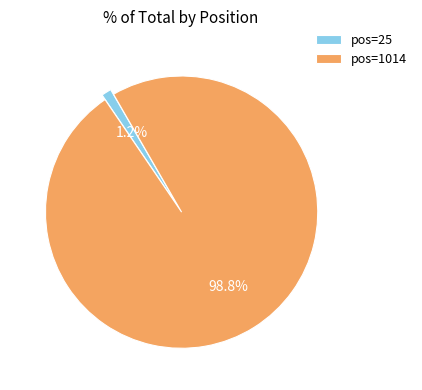

What percentage do pos=25 and pos=1014 together represent?

100.0%